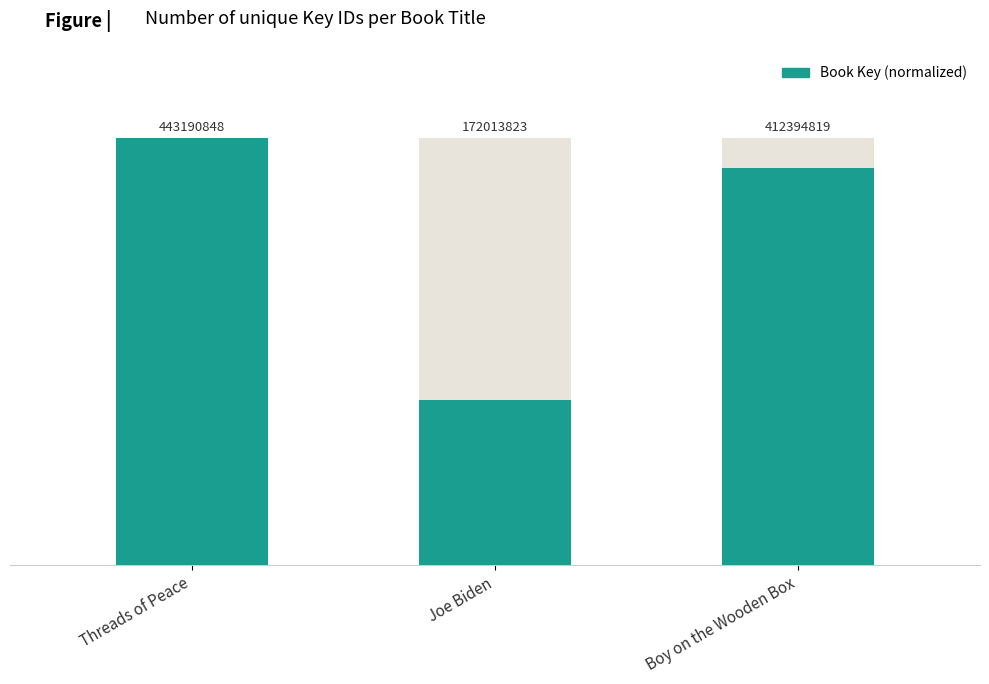

Where is the data nearest to the value 69?

Boy on the Wooden Box